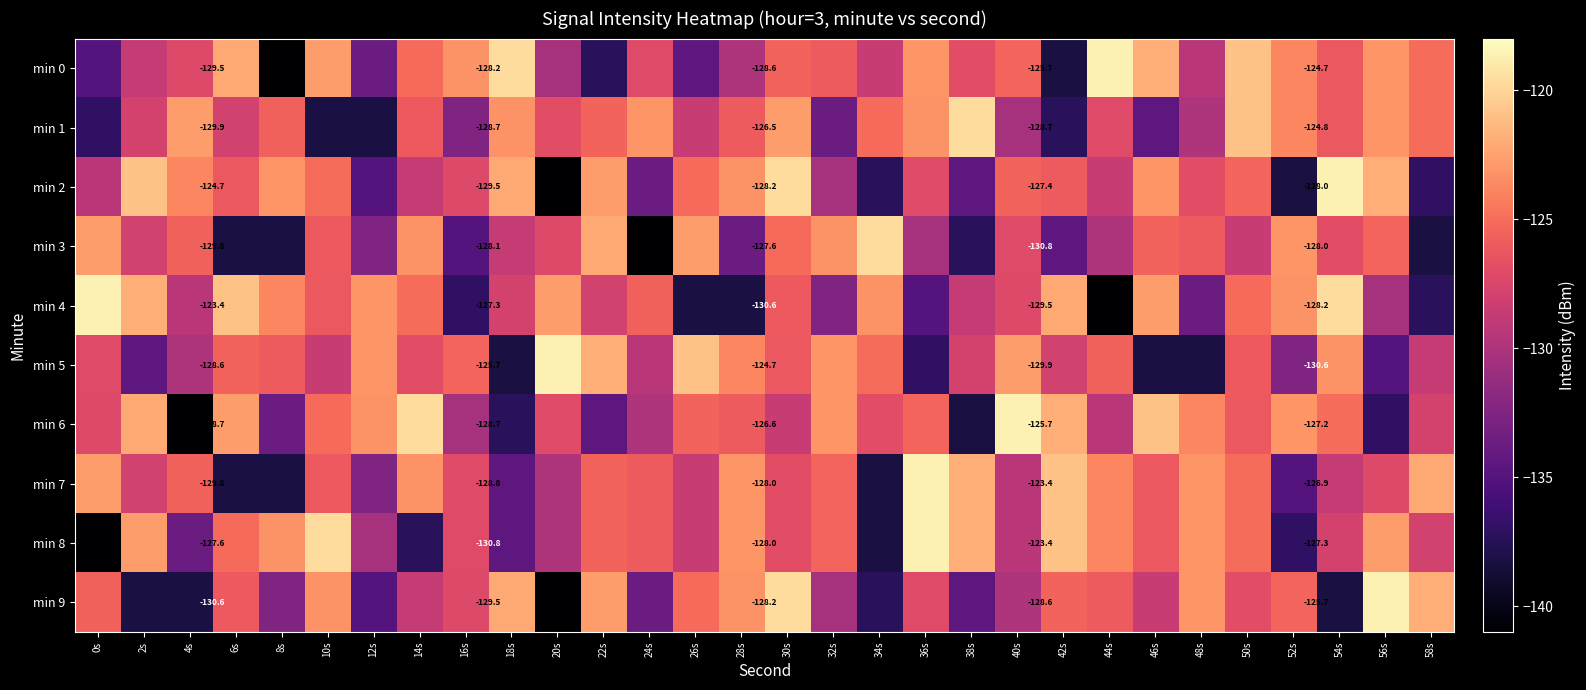

List the labels in order of min 8 value, smallest first.

0s, 34s, 14s, 52s, 18s, 4s, 12s, 20s, 40s, 26s, 58s, 54s, 16s, 30s, 46s, 24s, 22s, 32s, 6s, 50s, 44s, 8s, 48s, 28s, 2s, 56s, 38s, 42s, 10s, 36s